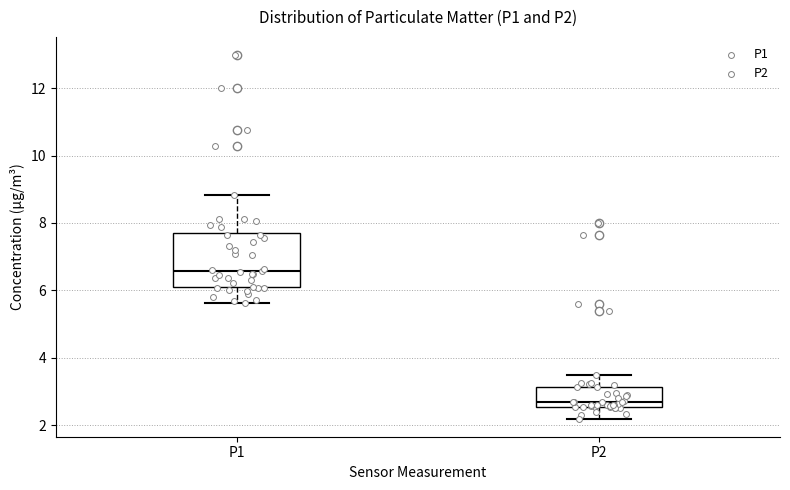

Which box is the tallest, from its lower edge to its upper edge?

P1